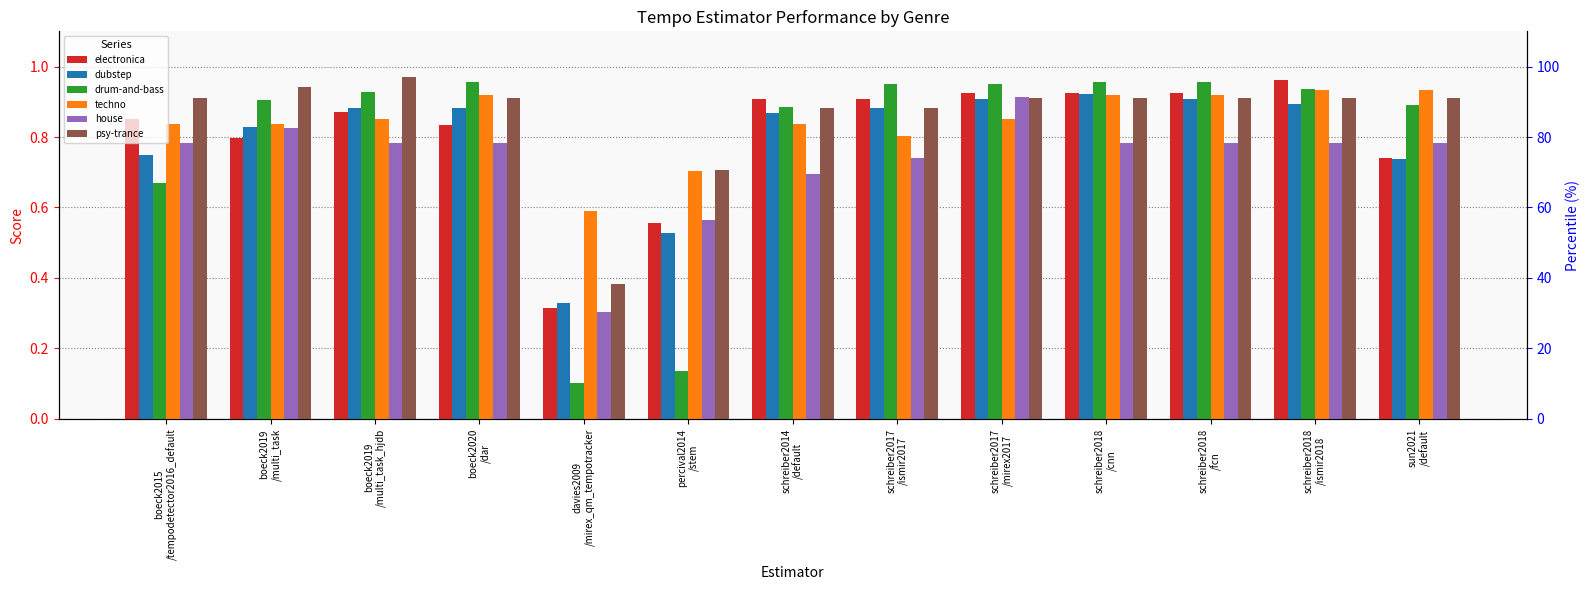

Are the bars grouped side by side (vs. stacked)?

Yes